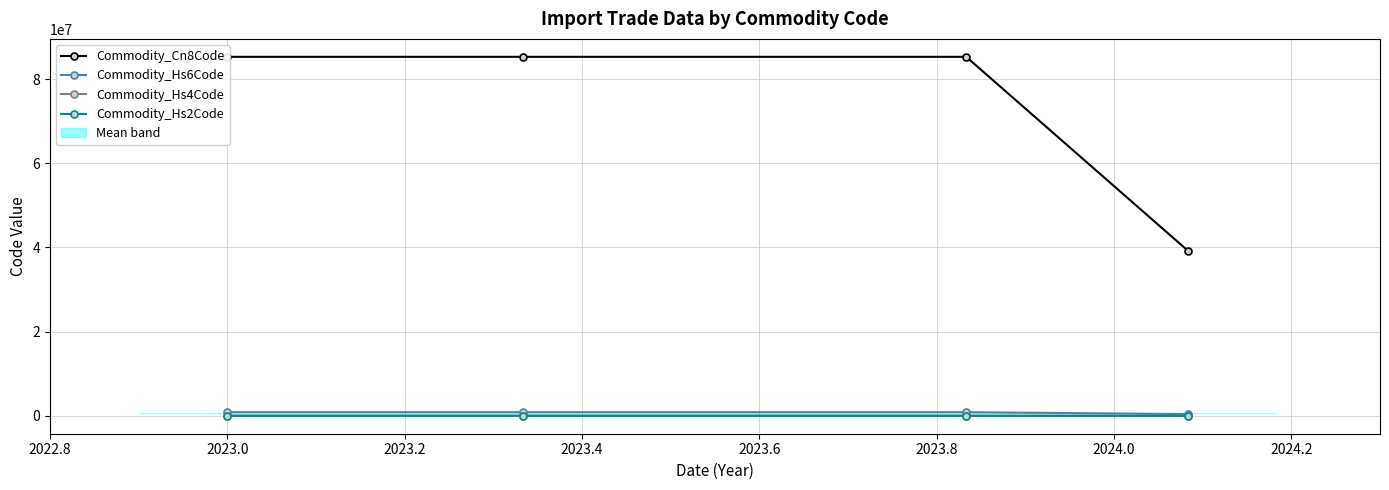

How many distinct data groups are displayed?

4